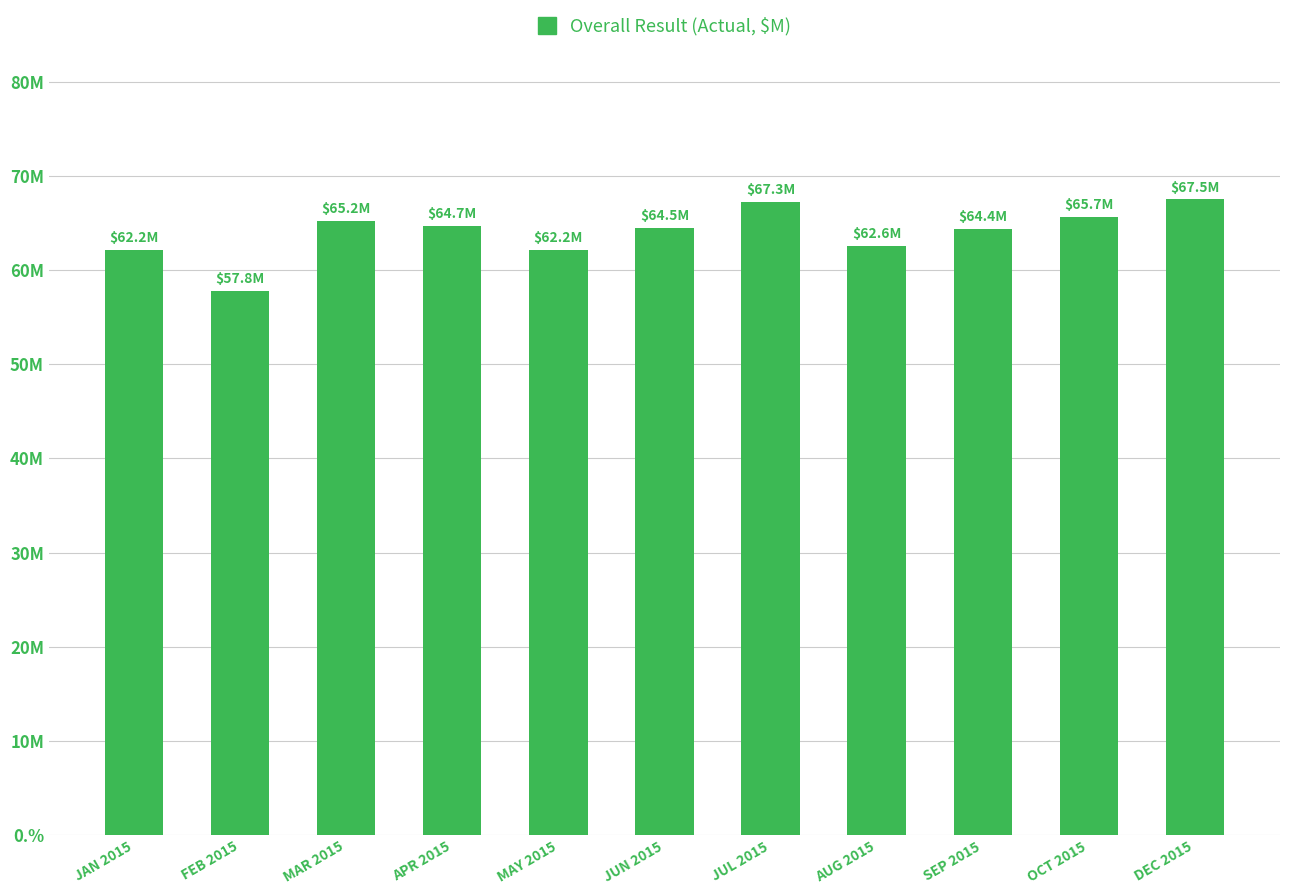

What is the change in value from MAR 2015 to MAY 2015?

-3.0